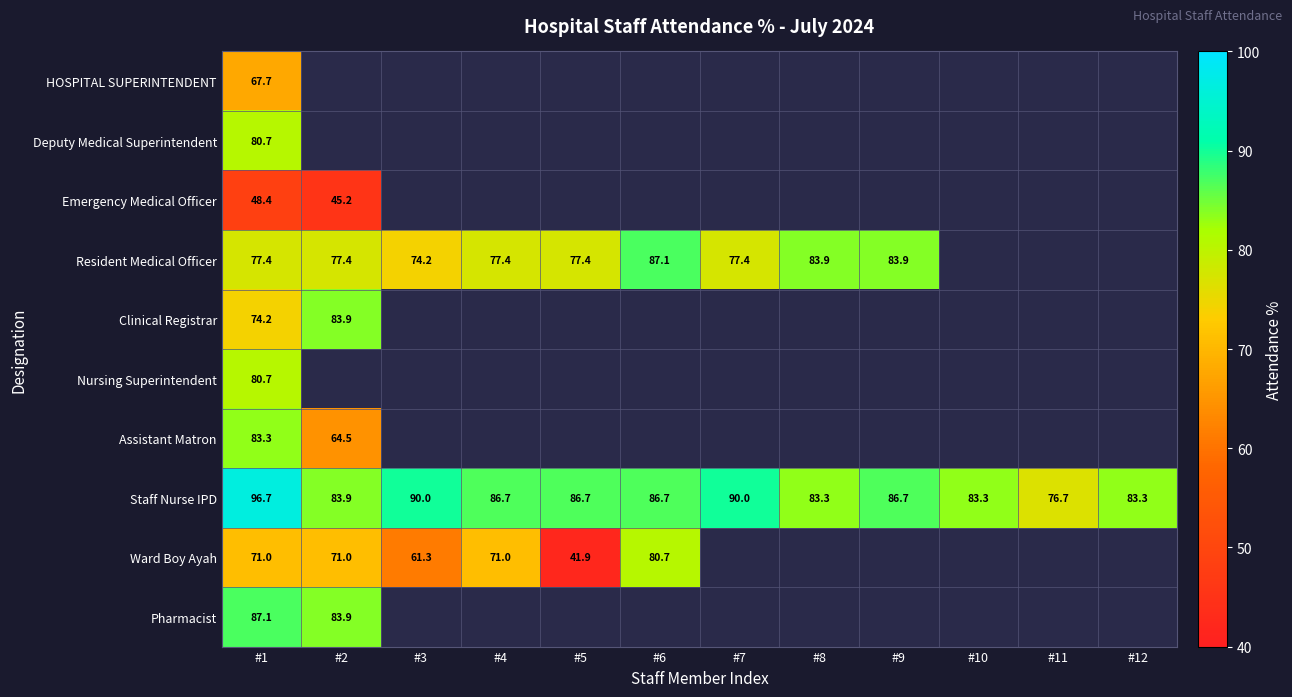

At how many categories does at least one series exceed 90?

1